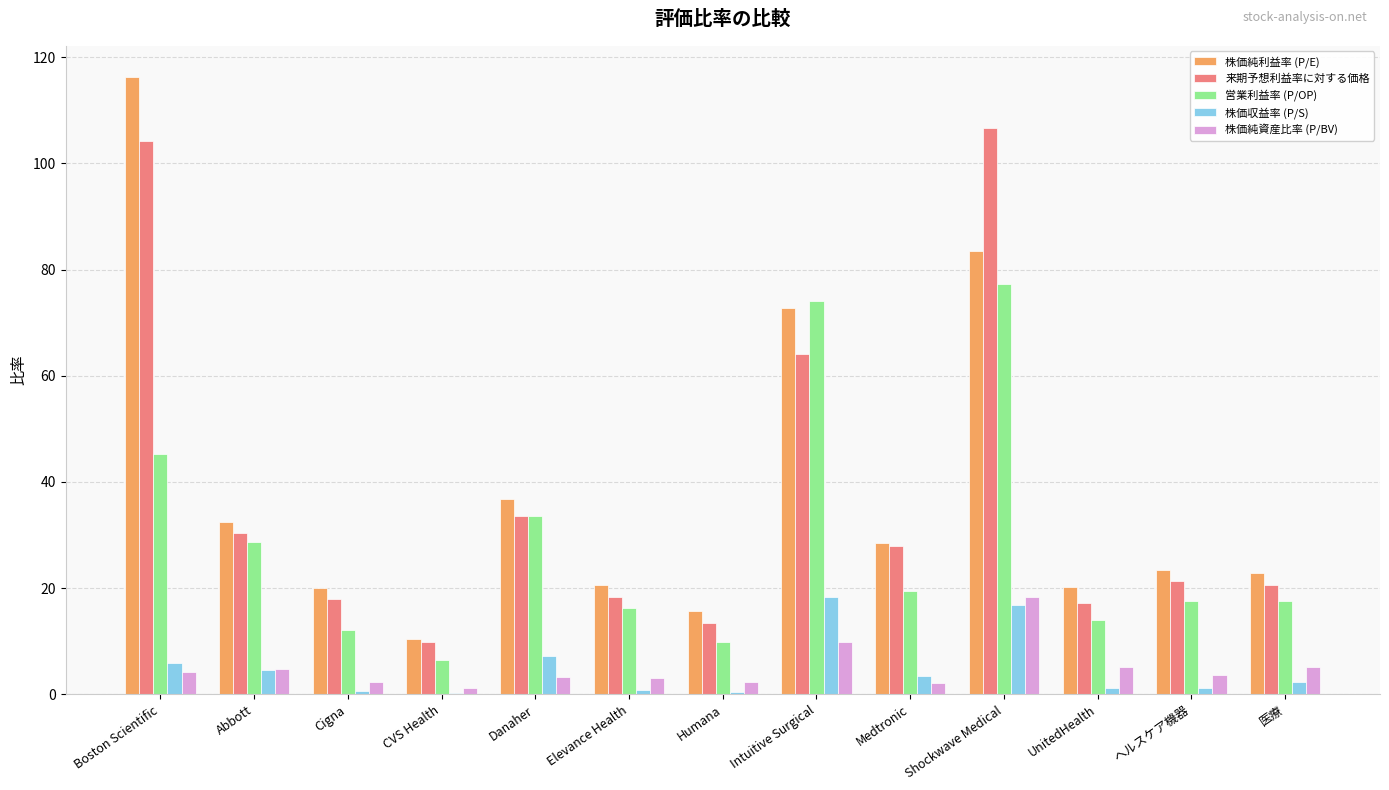

Where is 来期予想利益率に対する価格 nearest to the value 58?

Intuitive Surgical